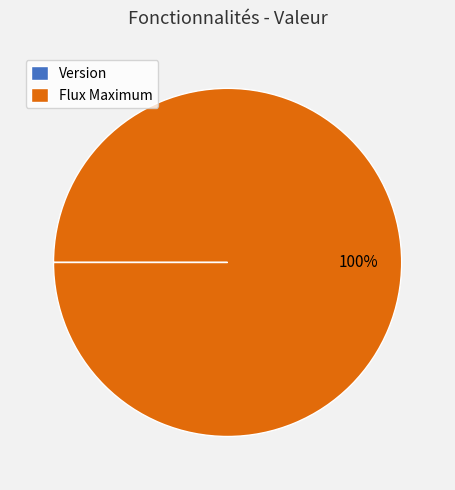

Is Flux Maximum the majority of the pie?

Yes